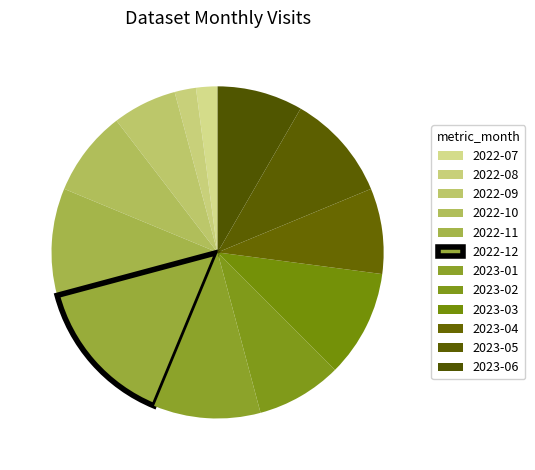

How many slices are in this pie chart?

12